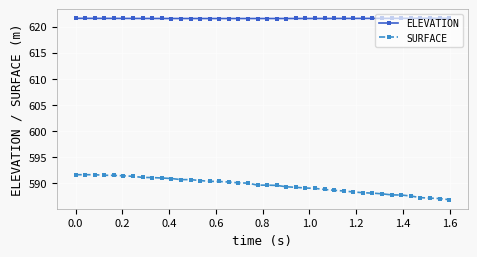

What is the value of the ELEVATION point at the 31st from the left?

621.6